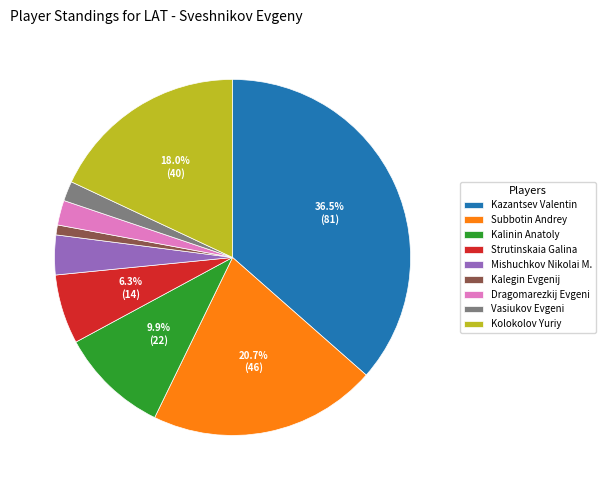

What is the largest slice in the pie chart?

Kazantsev Valentin